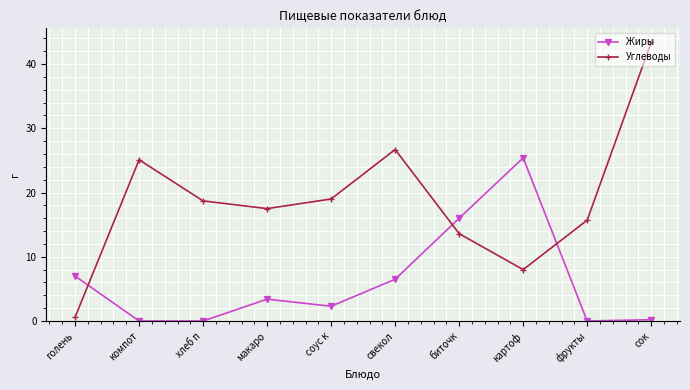

What is the greatest value displayed?

43.4